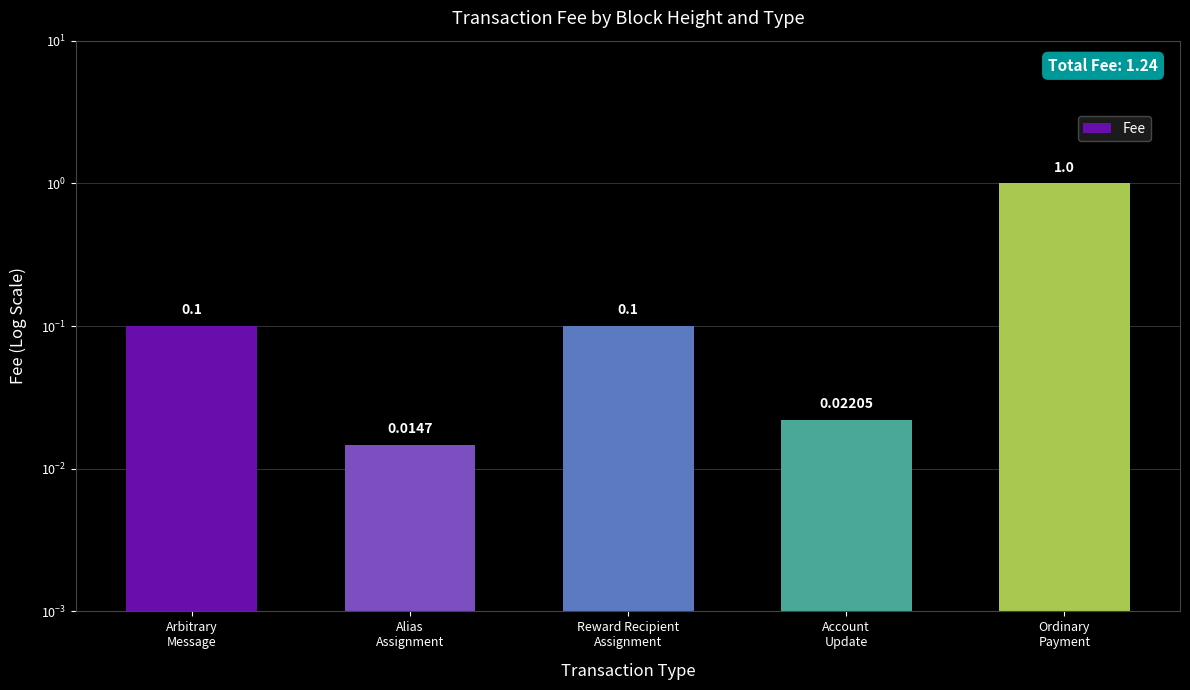

Rank the categories by value from lowest to highest.

Alias
Assignment, Account
Update, Arbitrary
Message, Reward Recipient
Assignment, Ordinary
Payment